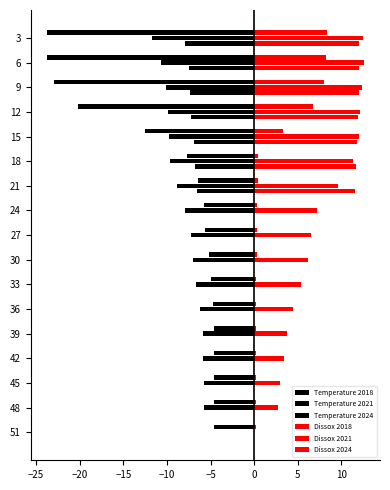

What is the label of the 17th bar from the left?

16